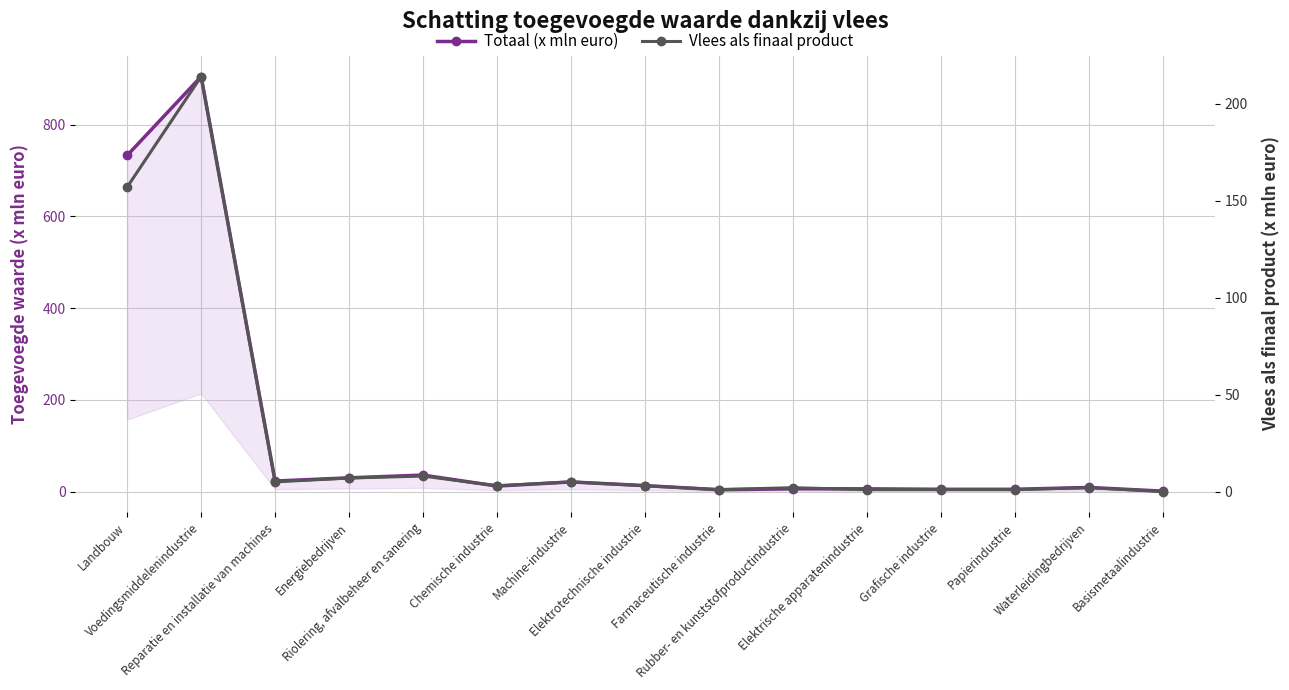

Rank the series by their maximum value, from highest to lowest.

Totaal (x mln euro), Vlees als finaal product